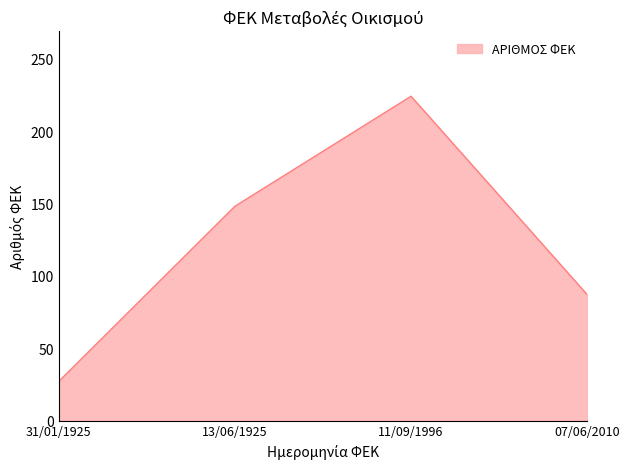

What is the sum of the values at 13/06/1925 and 11/09/1996?

372